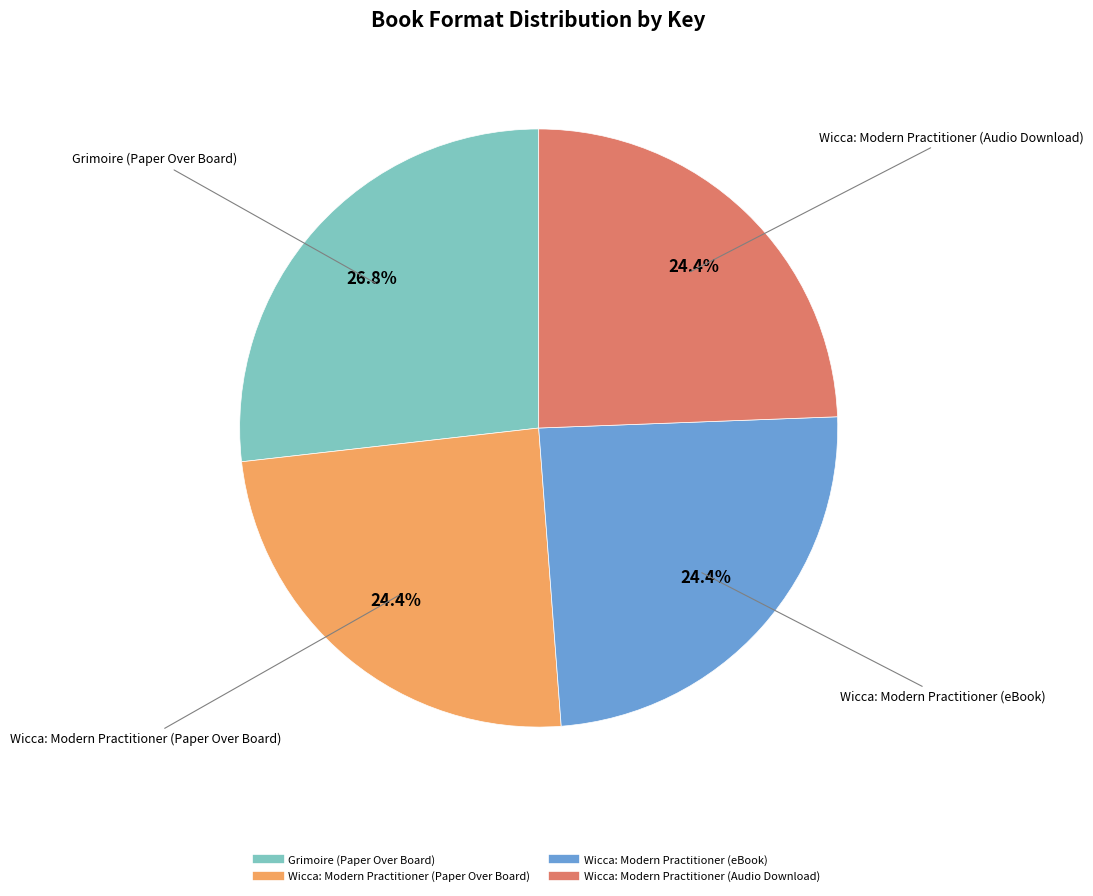

To the nearest percent, what percentage of the pie is Wicca: Modern Practitioner (Paper Over Board)?

24%